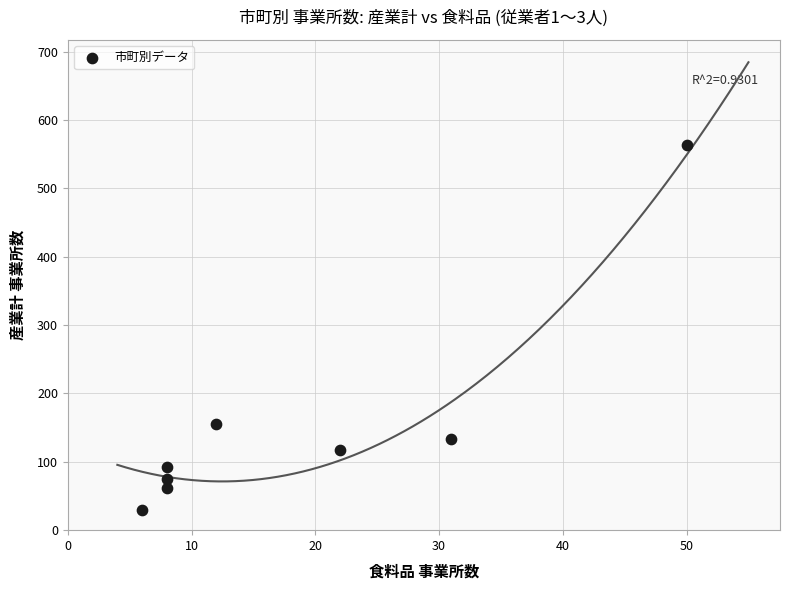

What is the average Y value?

154